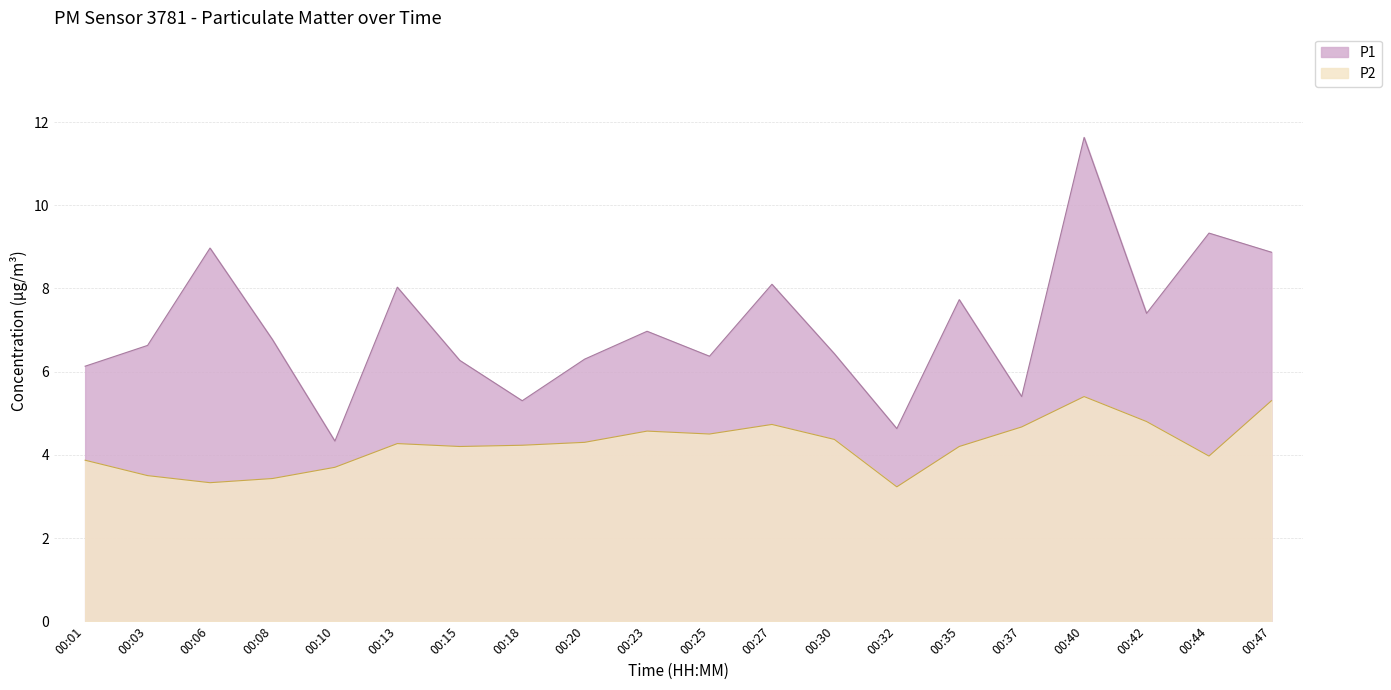

How many values in the P1 series exceed 6?

16